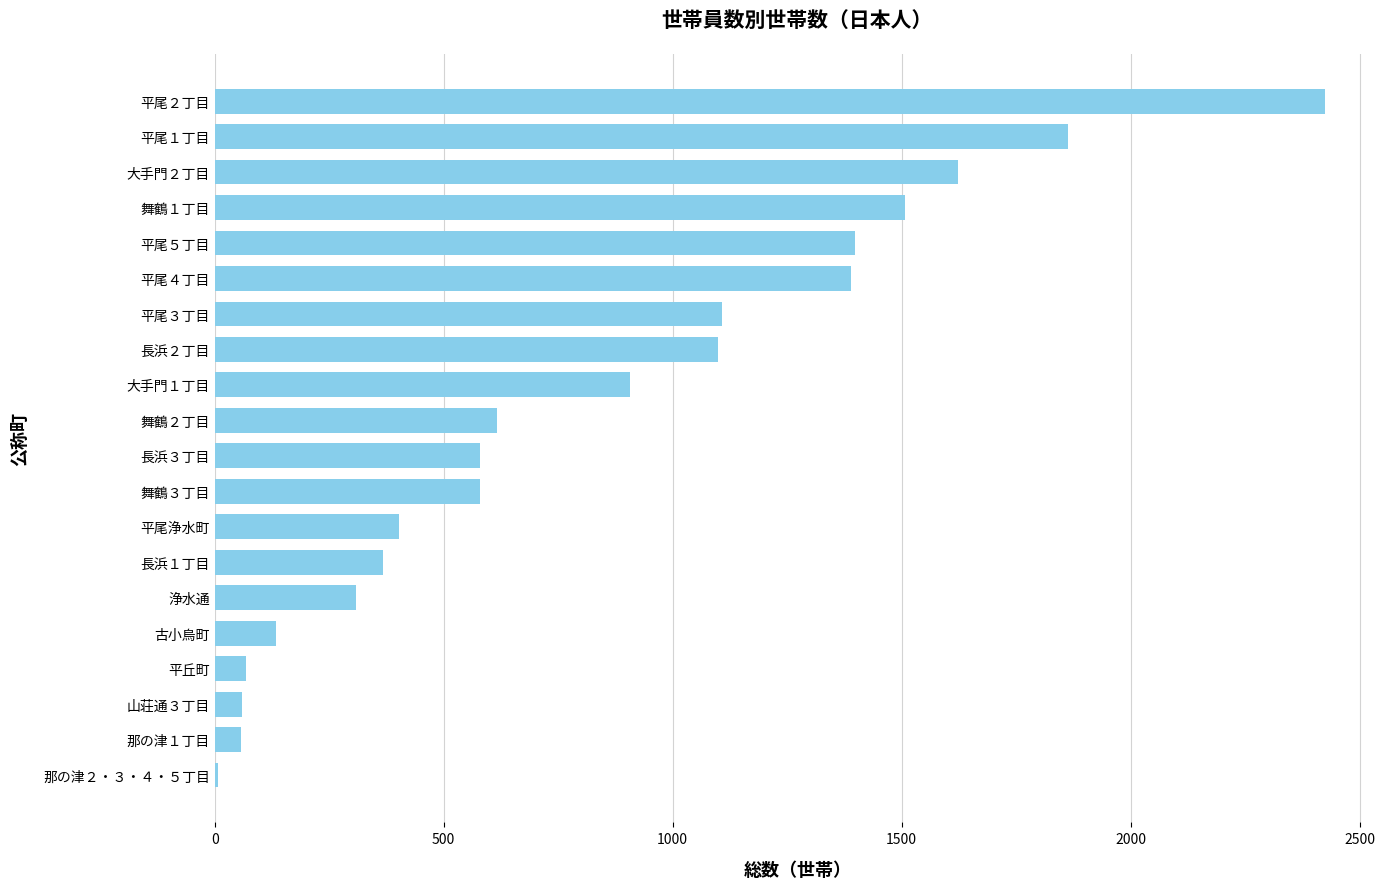

At which category does the chart reach its peak across all series?

平尾２丁目